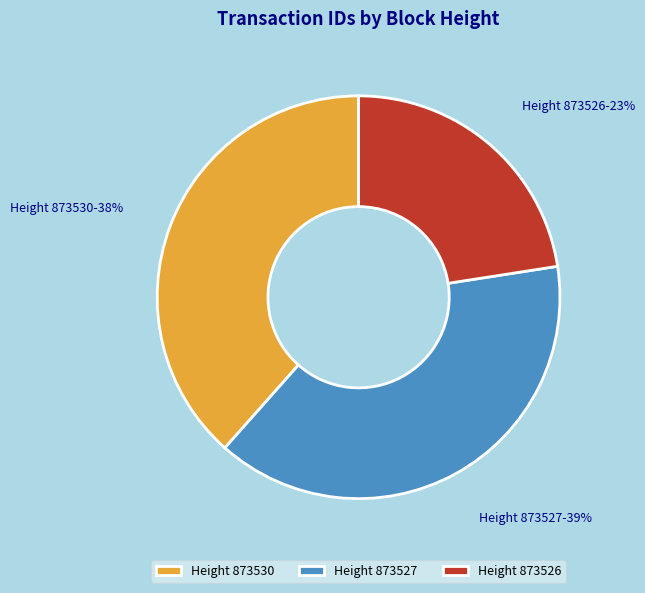

To the nearest percent, what portion does Height 873527 represent?

39%